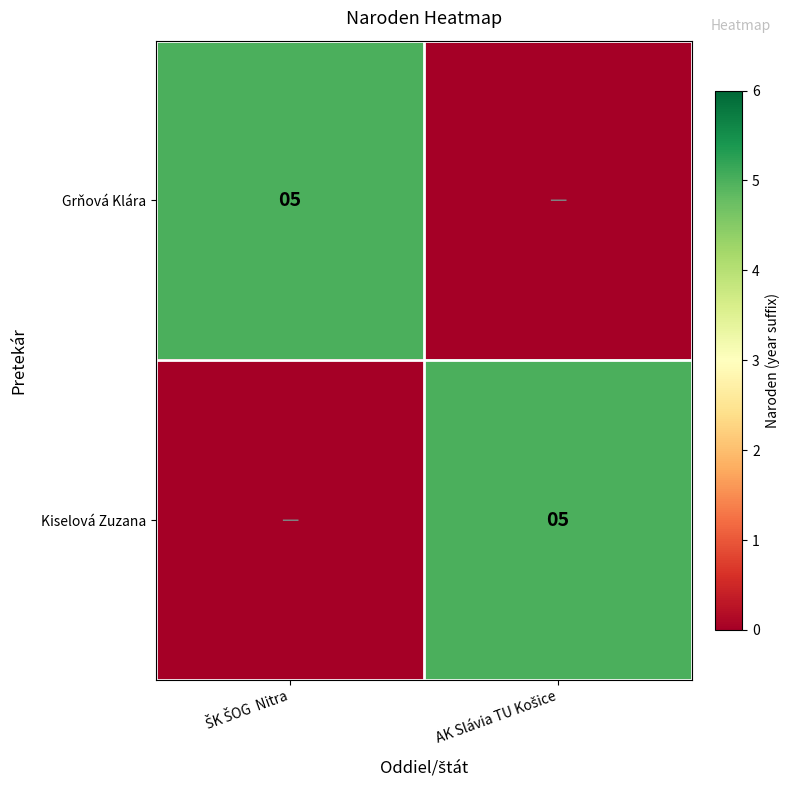

What is the sum of all Kiselová Zuzana values?

5